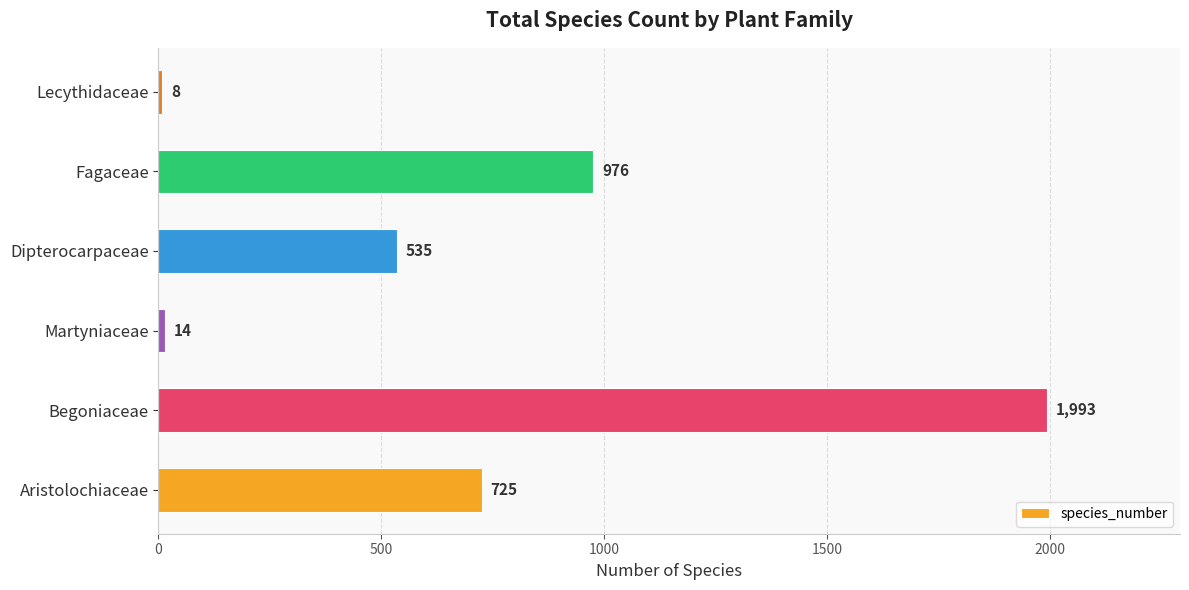

What is the maximum value shown in the chart?

1993